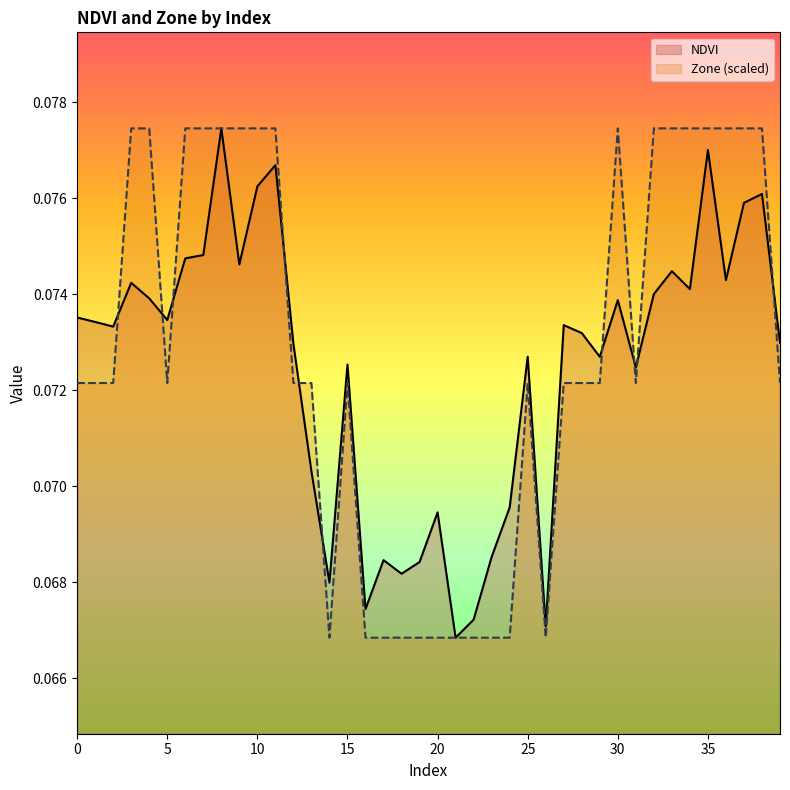

The NDVI series shows 0.1 at 15. True or false?

True